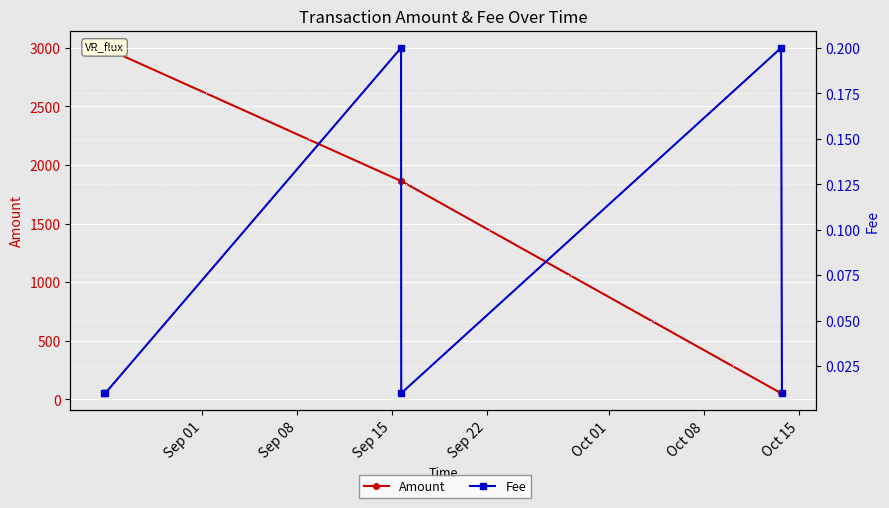

What is the value of the Amount point at the 3rd from the left?

1863.4